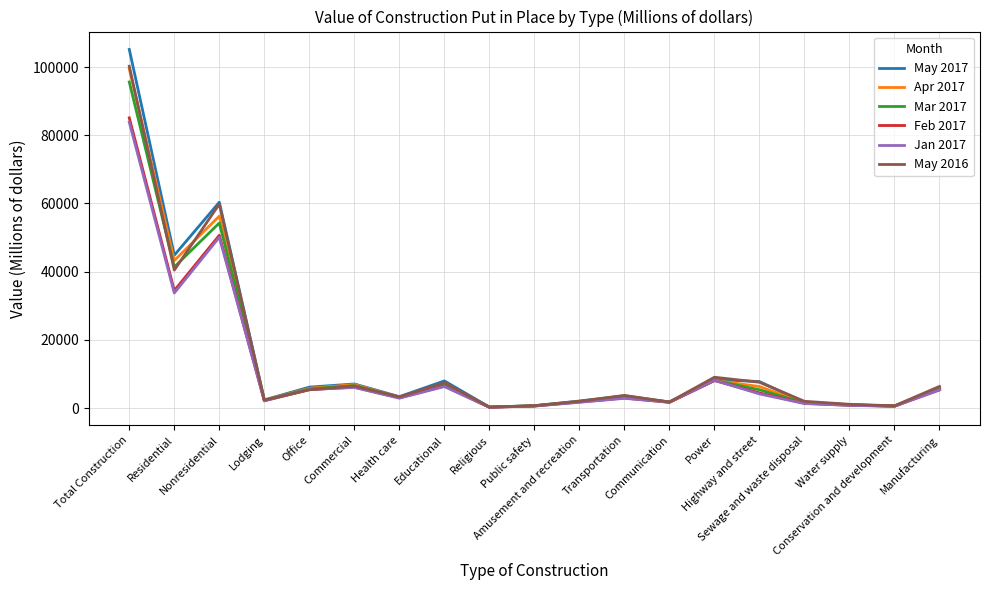

Which series has the largest range (max minus min)?

May 2017